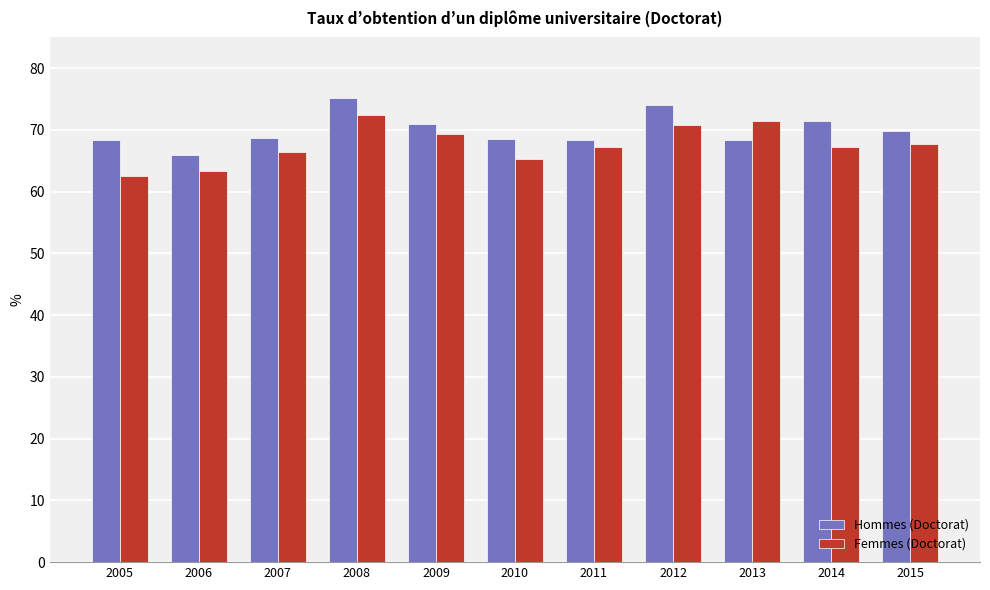

What is the minimum value shown in the chart?

62.6